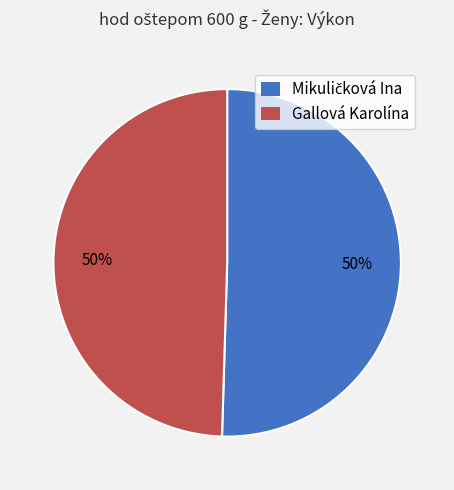

To the nearest percent, what is the average slice percentage?

50%